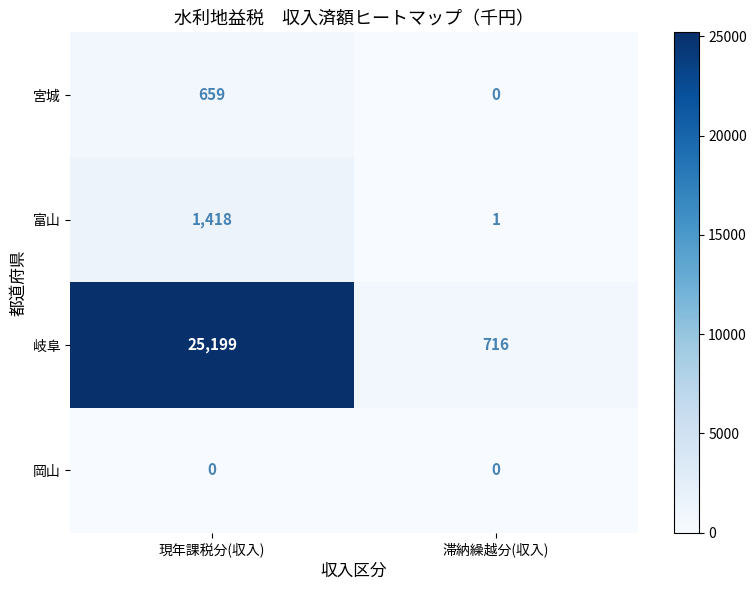

True or false: 富山 has a value of 646 at 現年課税分(収入).

False